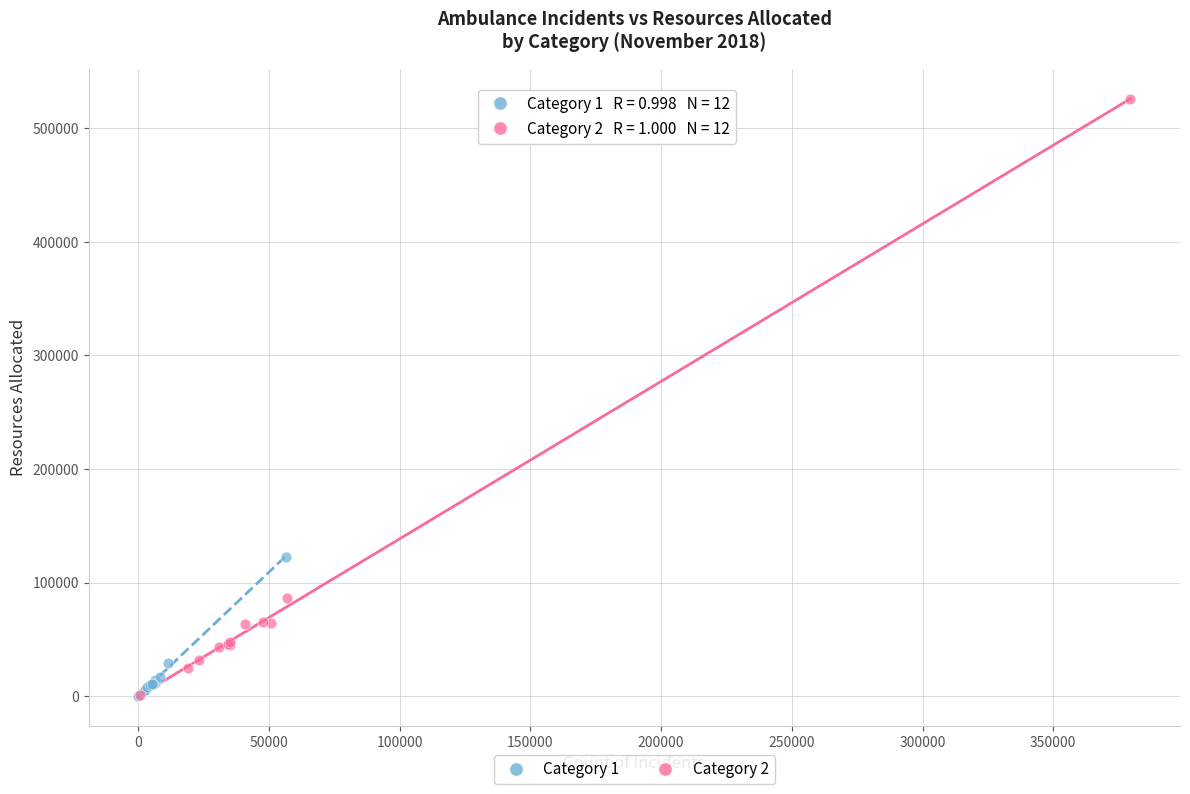

Which series has the largest Y range (max minus min)?

Category 2